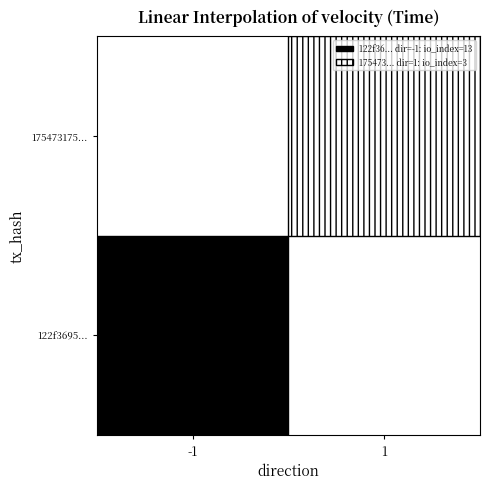

What is the spread (max minus min) of values at 1?

3